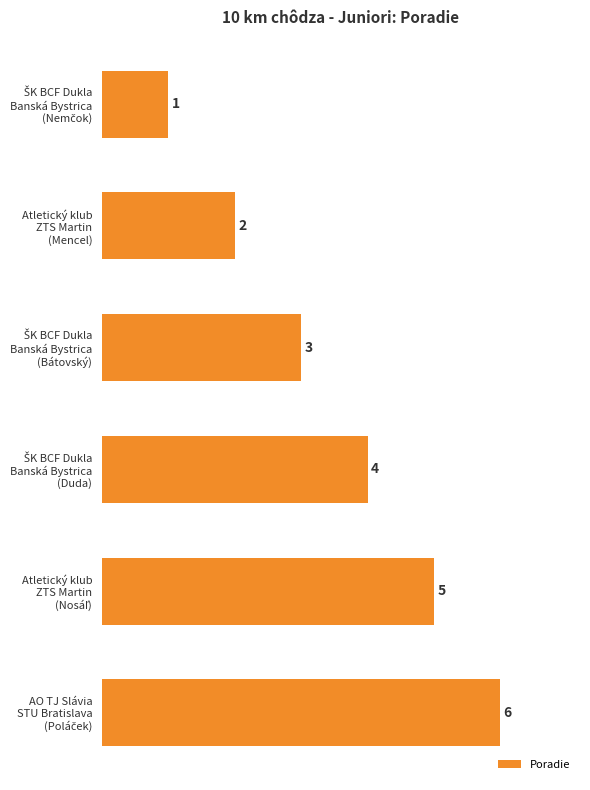

What is the sum of all values?

21